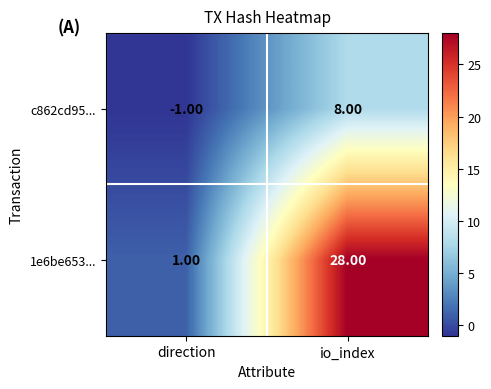

Where is c862cd95... nearest to the value 3?

direction